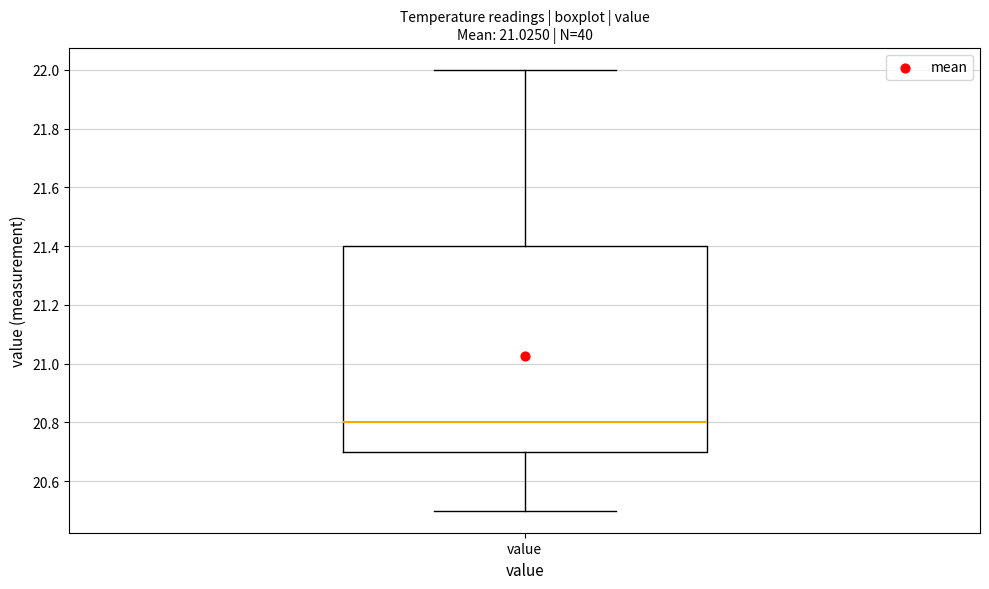

Read this box plot against the y-axis: the position of the median line, the range covered by the box, and the ends of both whiskers. The values are not printed on the chart, so give them approximately, as read against the axis.

median 20.8, box 20.7 to 21.4, whiskers 20.5 to 22.0